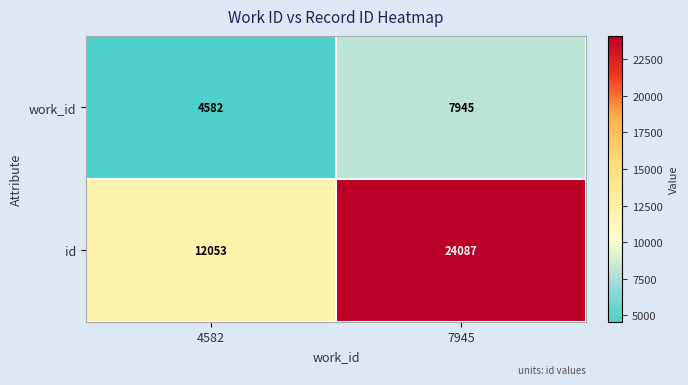

Reading left to right, what are all the values shown in this chart?

work_id: 4582=4582	7945=7945
id: 4582=12053	7945=24087